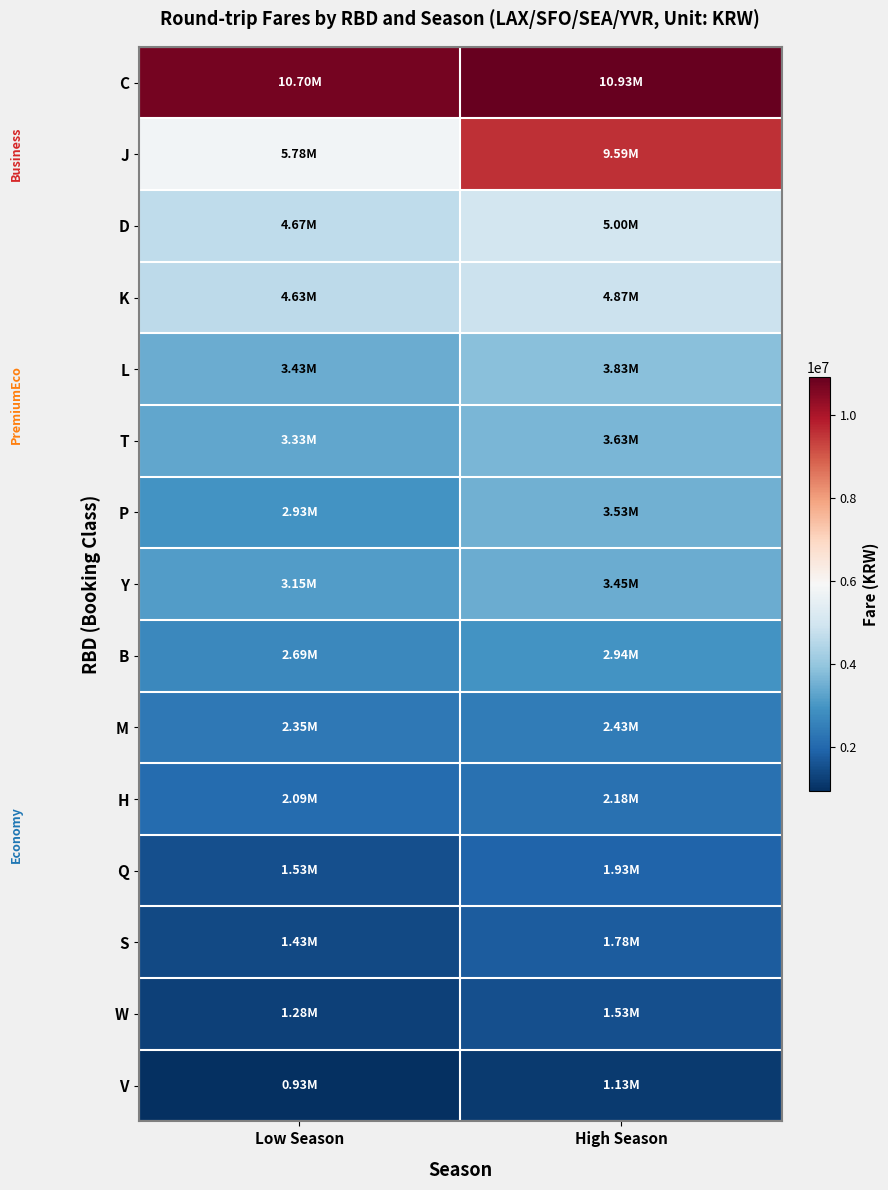

Reading left to right, list all the values displayed in this chart.

C: Low Season=10700000	High Season=10930000
J: Low Season=5780000	High Season=9590000
D: Low Season=4674200	High Season=5000000
K: Low Season=4630000	High Season=4870000
L: Low Season=3430000	High Season=3830000
T: Low Season=3330000	High Season=3630000
P: Low Season=2930000	High Season=3530000
Y: Low Season=3150000	High Season=3450000
B: Low Season=2690000	High Season=2940000
M: Low Season=2350000	High Season=2430000
H: Low Season=2090000	High Season=2180000
Q: Low Season=1530000	High Season=1930000
S: Low Season=1430000	High Season=1780000
W: Low Season=1280000	High Season=1530000
V: Low Season=930000	High Season=1130000